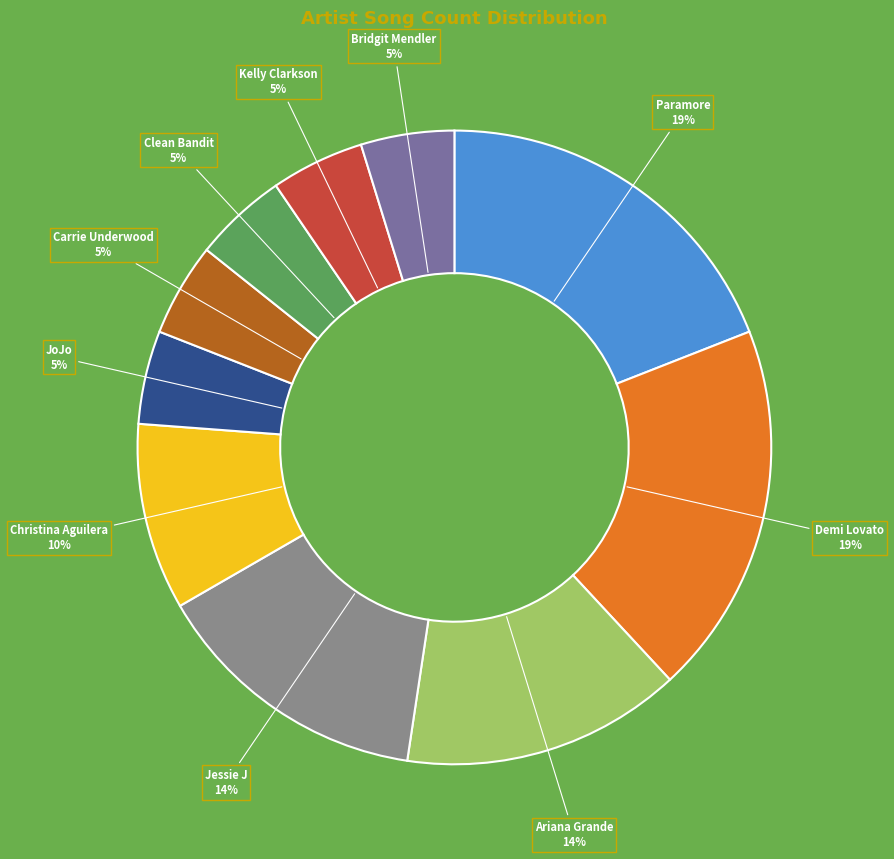

Which slice is the smallest?

JoJo